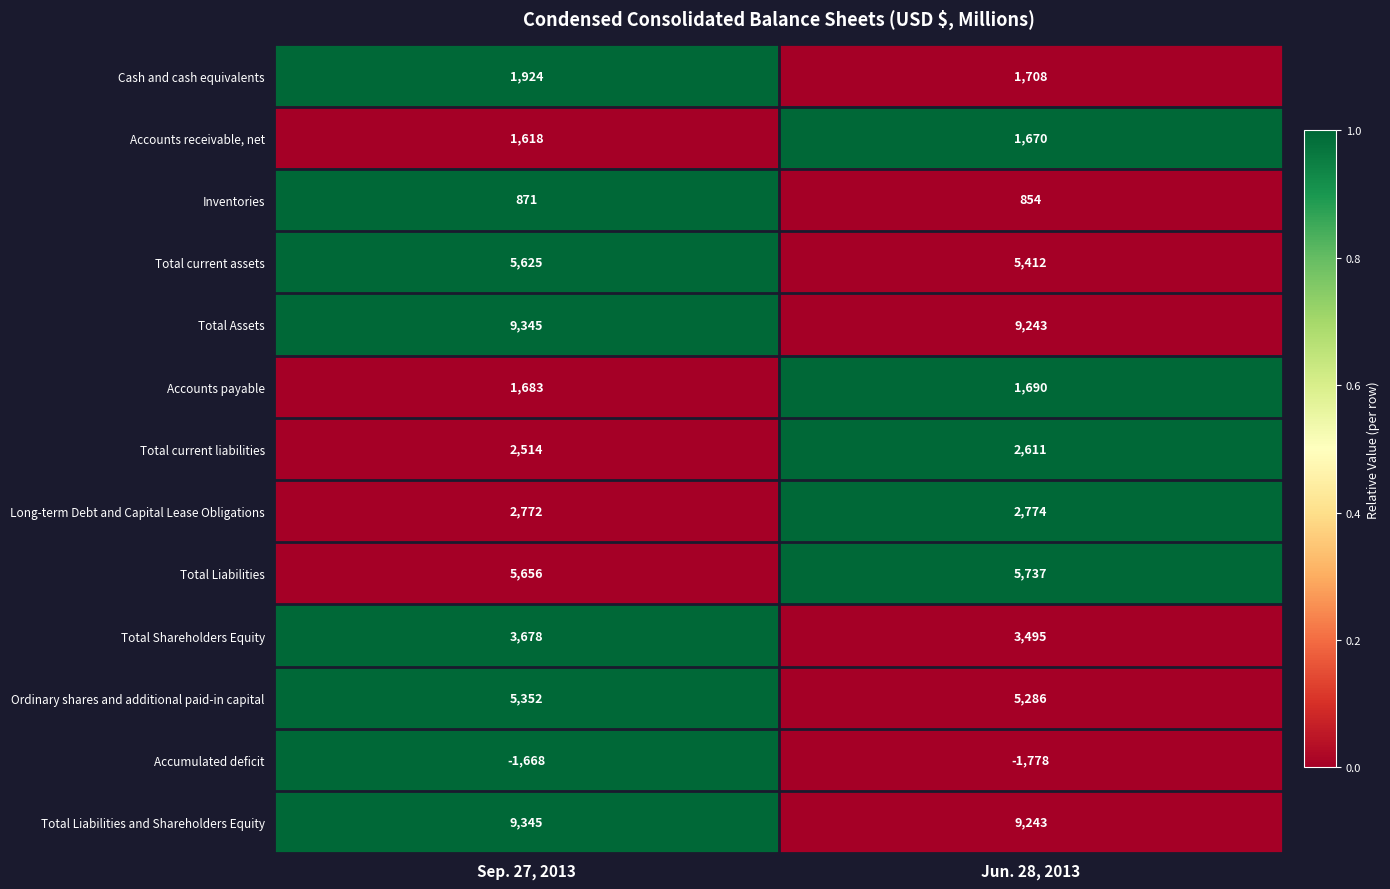

What is the difference between the highest and lowest values at Sep. 27, 2013?

11013